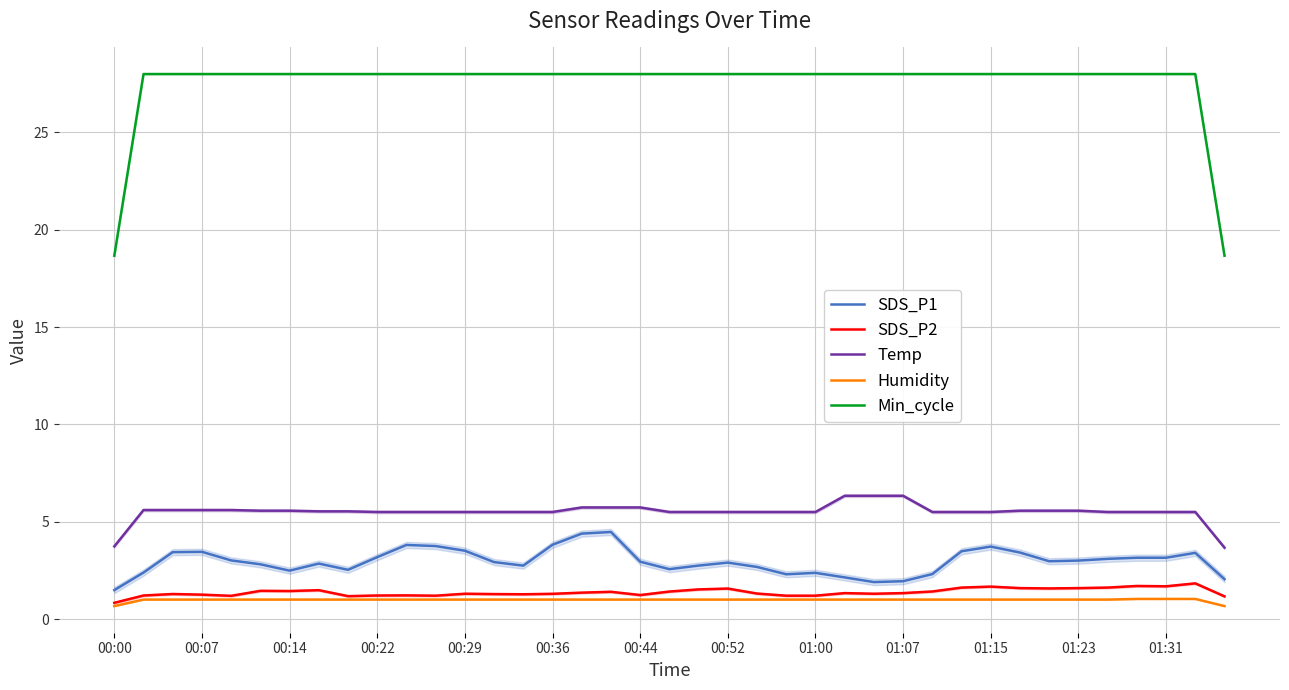

What is the maximum value for SDS_P2?

1.8